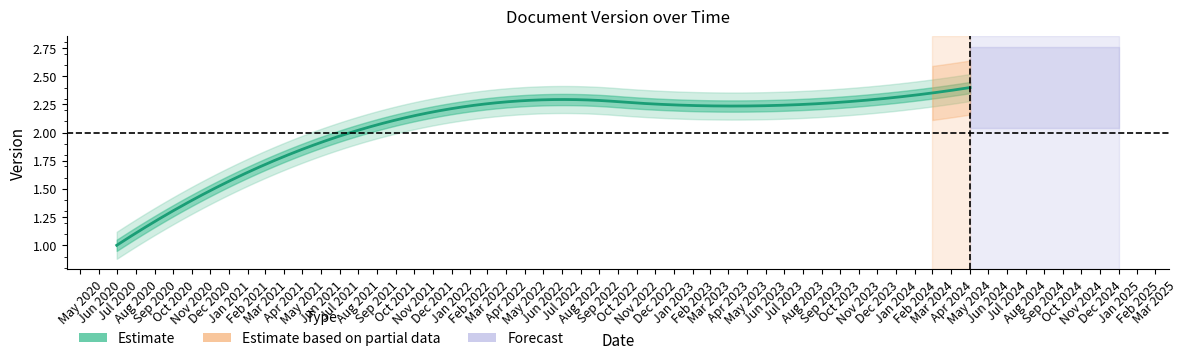

How many values are between 2 and 3?

5